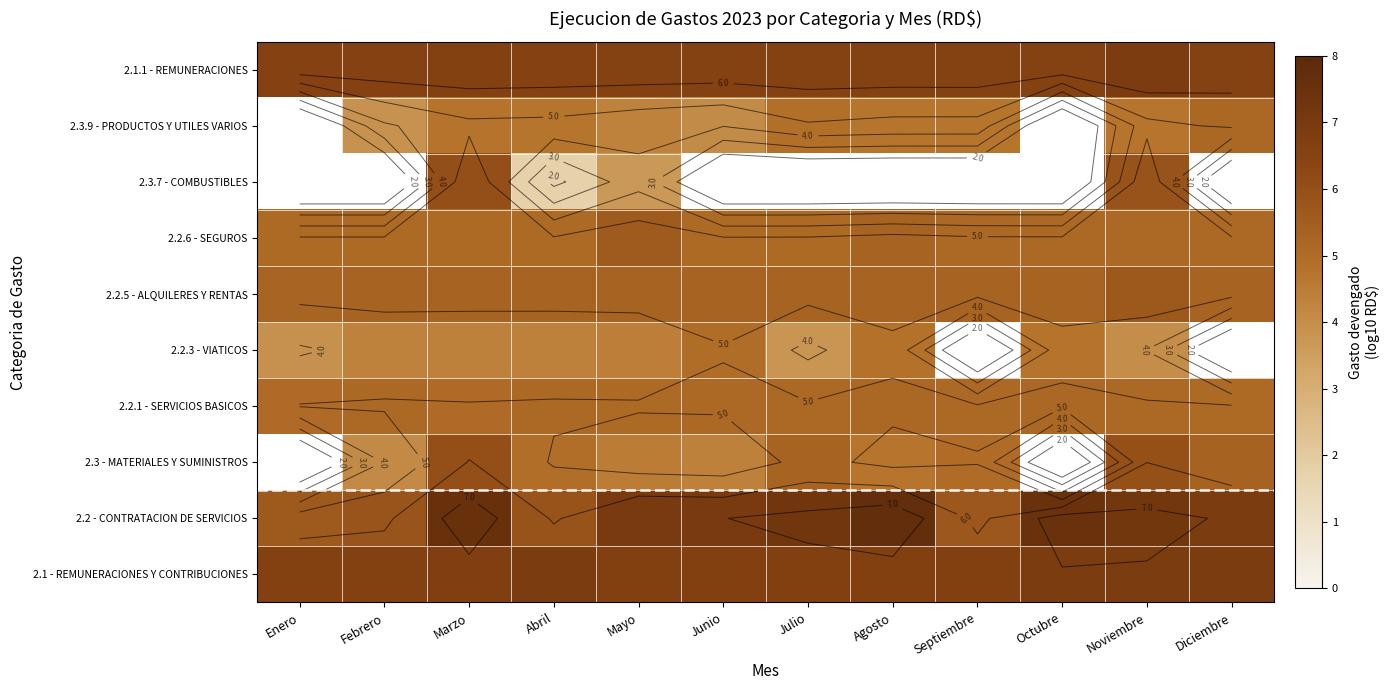

What is the minimum value shown in the chart?

1.7